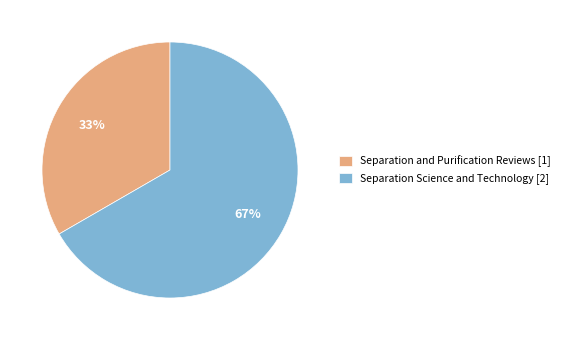

To the nearest percent, what is the average slice percentage?

50%